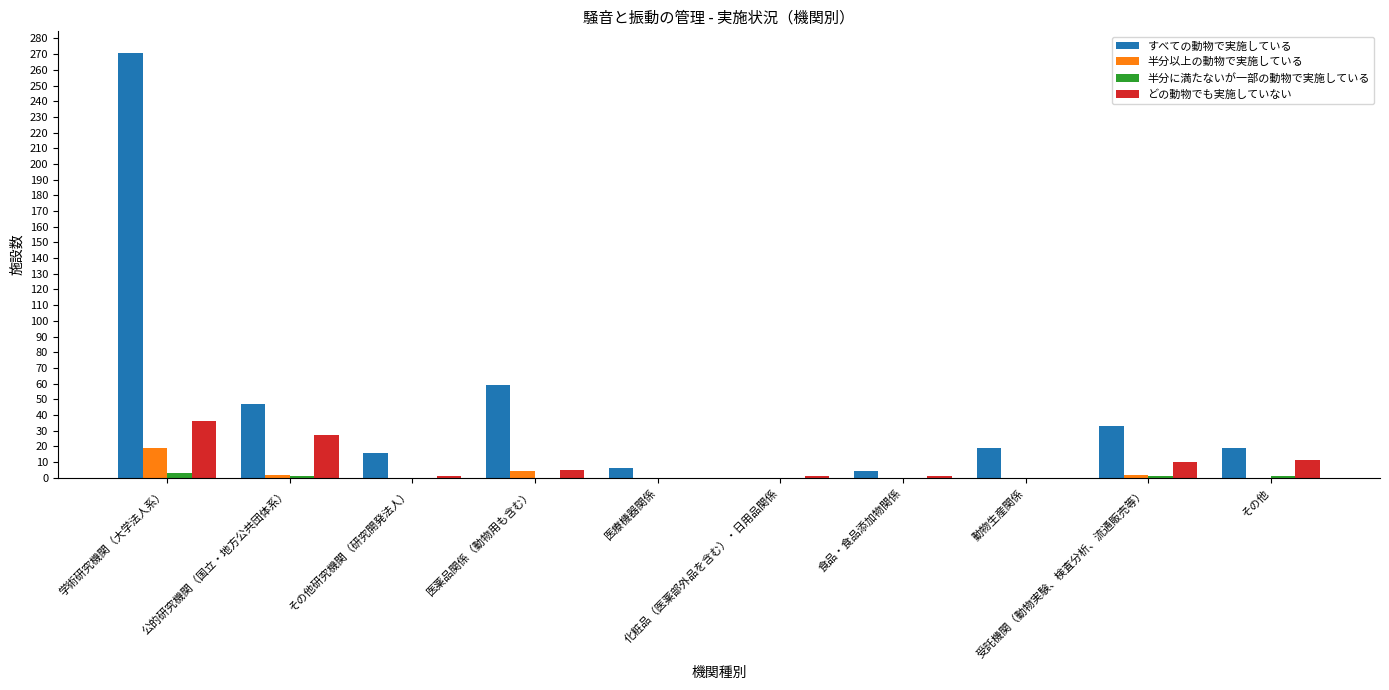

Which series has the largest total across all categories?

すべての動物で実施している